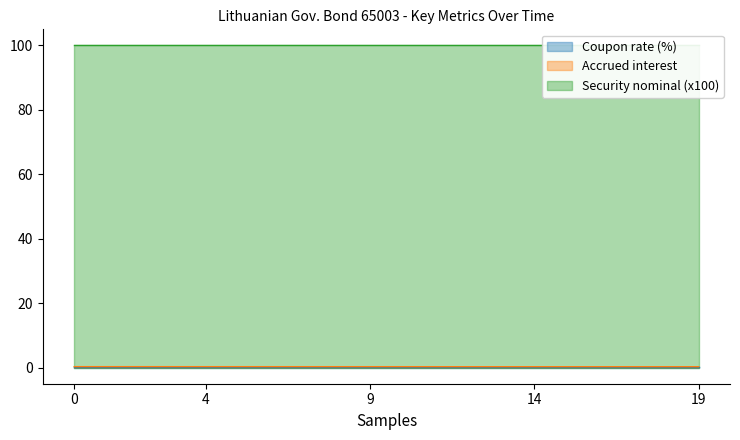

At 2022-08-29, list the series in order from smallest to largest.

Accrued interest, Coupon rate (%), Security nominal (x100)